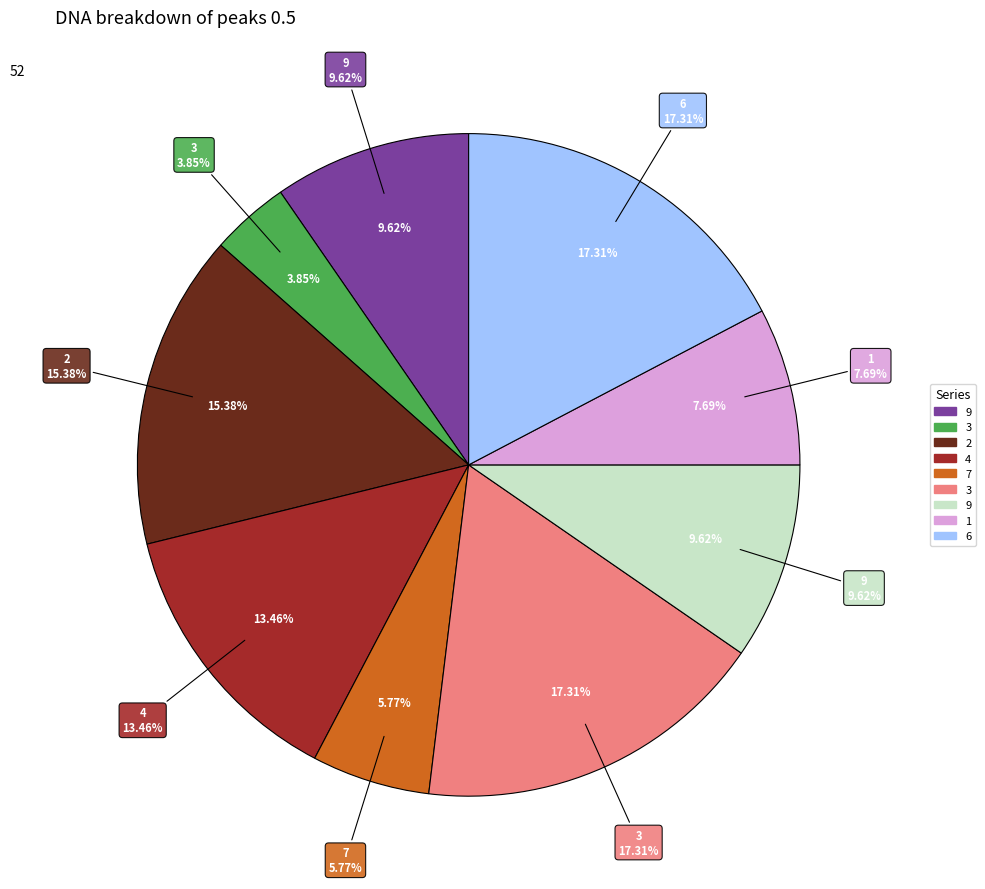

Is there a majority slice in this chart?

No